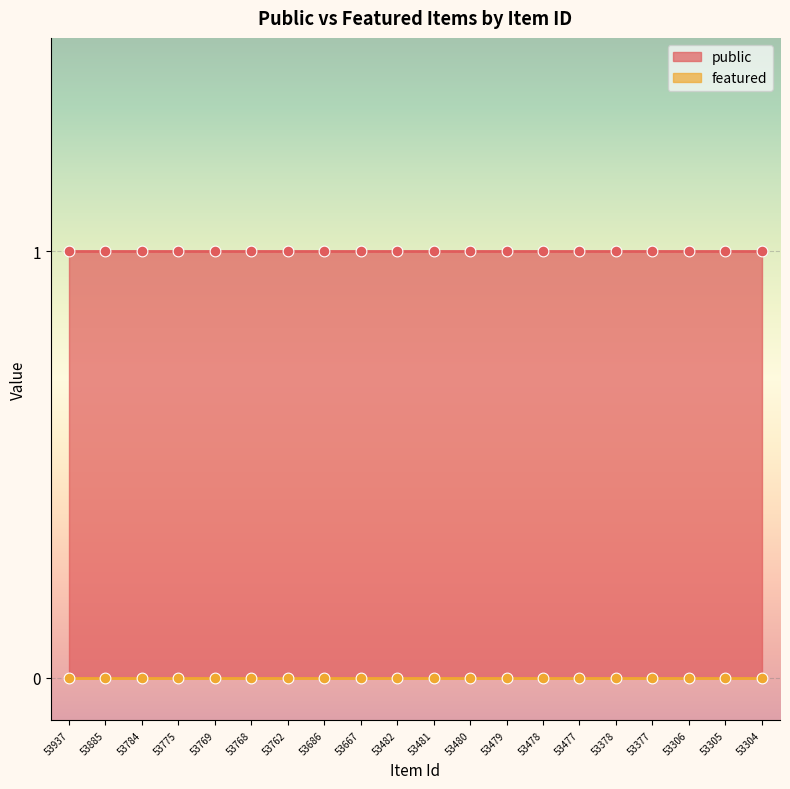

At how many categories does at least one series exceed 0?

20